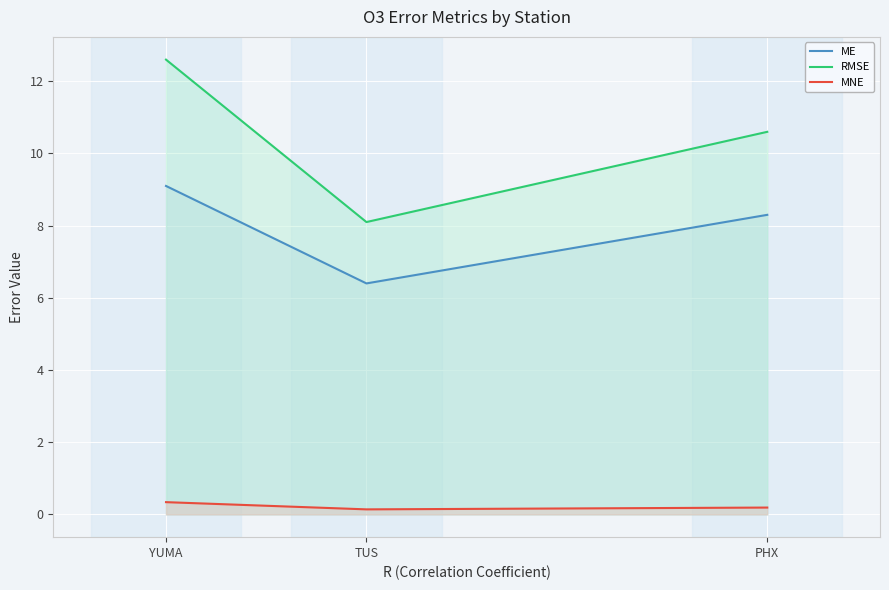

Between TUS and YUMA, which series saw the biggest shift?

RMSE